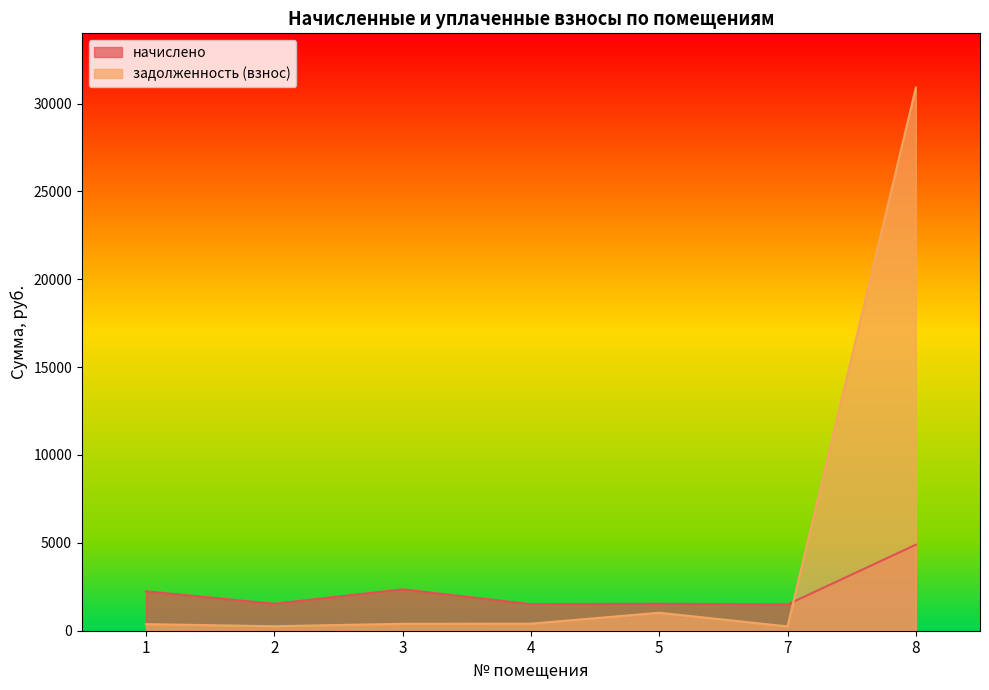

List the series in order of their overall mean, highest first.

задолженность (взнос), начислено